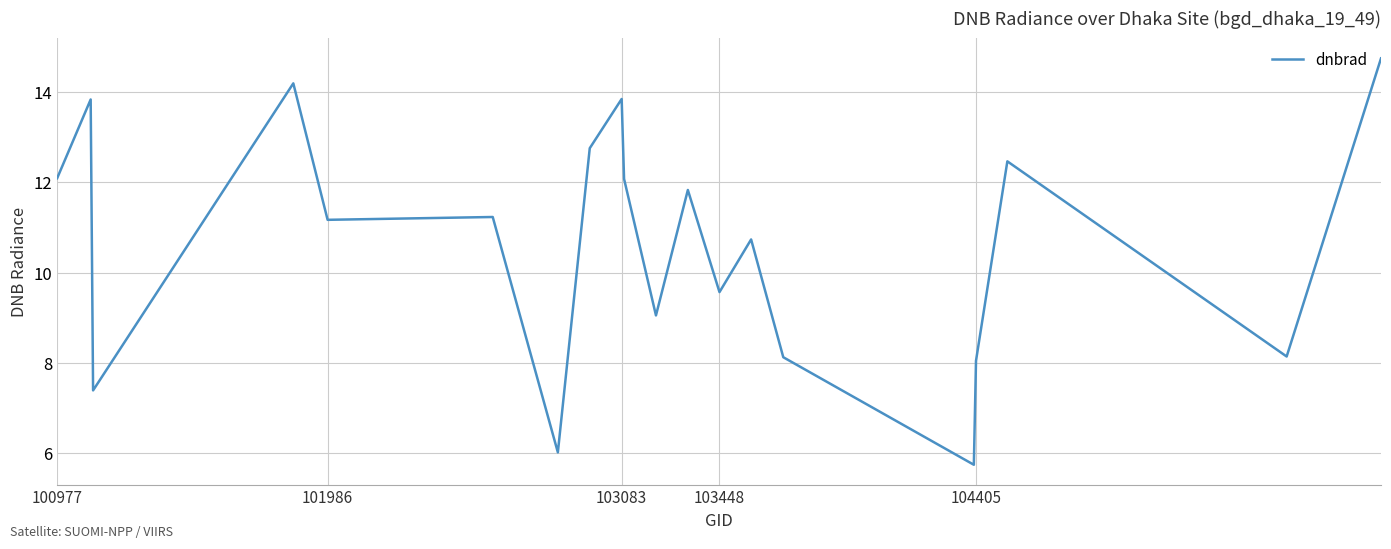

What is the greatest value displayed?

14.7